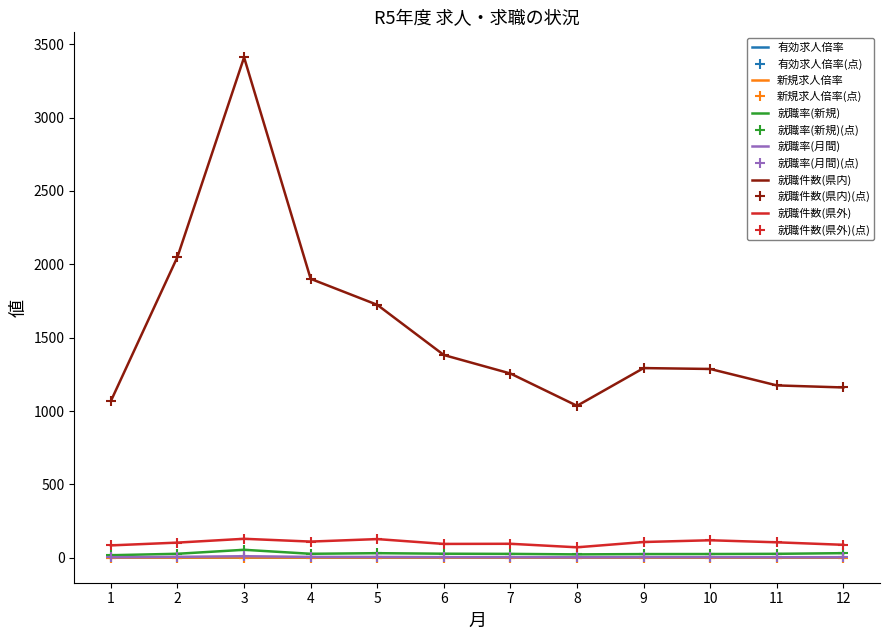

Reading left to right, extract all data points from this chart.

有効求人倍率: 1=1.1	2=1.1	3=1.1	4=1.2	5=1.2	6=1.2	7=1.2	8=1.2	9=1.2	10=1.2	11=1.1	12=1.1
新規求人倍率: 1=2.0	2=2.0	3=2.1	4=2.1	5=2.2	6=2.0	7=2.2	8=2.1	9=2.0	10=2.1	11=2.0	12=2.2
就職率(新規): 1=18.0	2=27.9	3=55.0	4=27.8	5=31.9	6=28.4	7=27.2	8=23.8	9=25.8	10=26.3	11=27.6	12=32.1
就職率(月間): 1=4.1	2=7.0	3=11.2	4=6.6	5=6.3	6=5.1	7=4.8	8=4.0	9=5.0	10=4.9	11=4.6	12=4.7
就職件数(県内): 1=1069.0	2=2051.0	3=3410.0	4=1901.0	5=1724.0	6=1382.0	7=1256.0	8=1036.0	9=1293.0	10=1287.0	11=1175.0	12=1161.0
就職件数(県外): 1=85.0	2=104.0	3=130.0	4=111.0	5=128.0	6=95.0	7=96.0	8=72.0	9=108.0	10=120.0	11=106.0	12=89.0